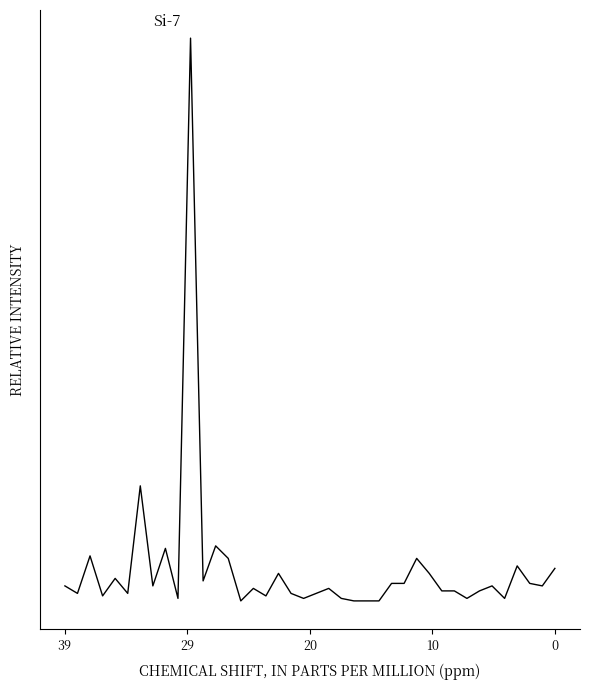

How many values are below 7?

20